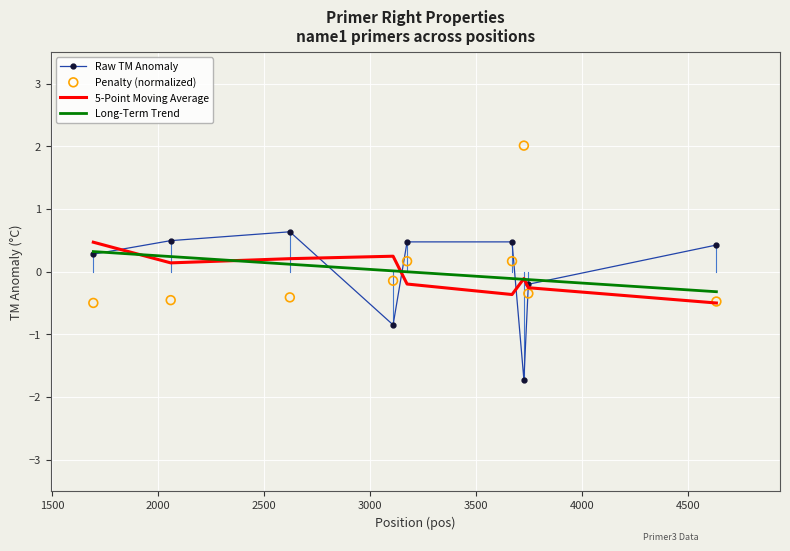

Which series reaches the minimum Y coordinate?

Raw TM Anomaly